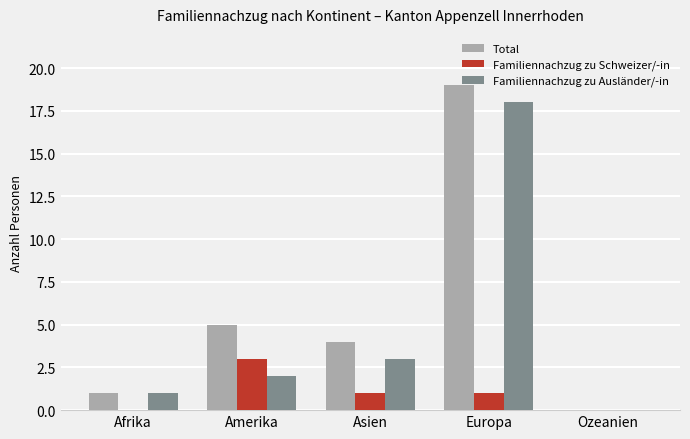

At which category is the sum across all series the highest?

Europa